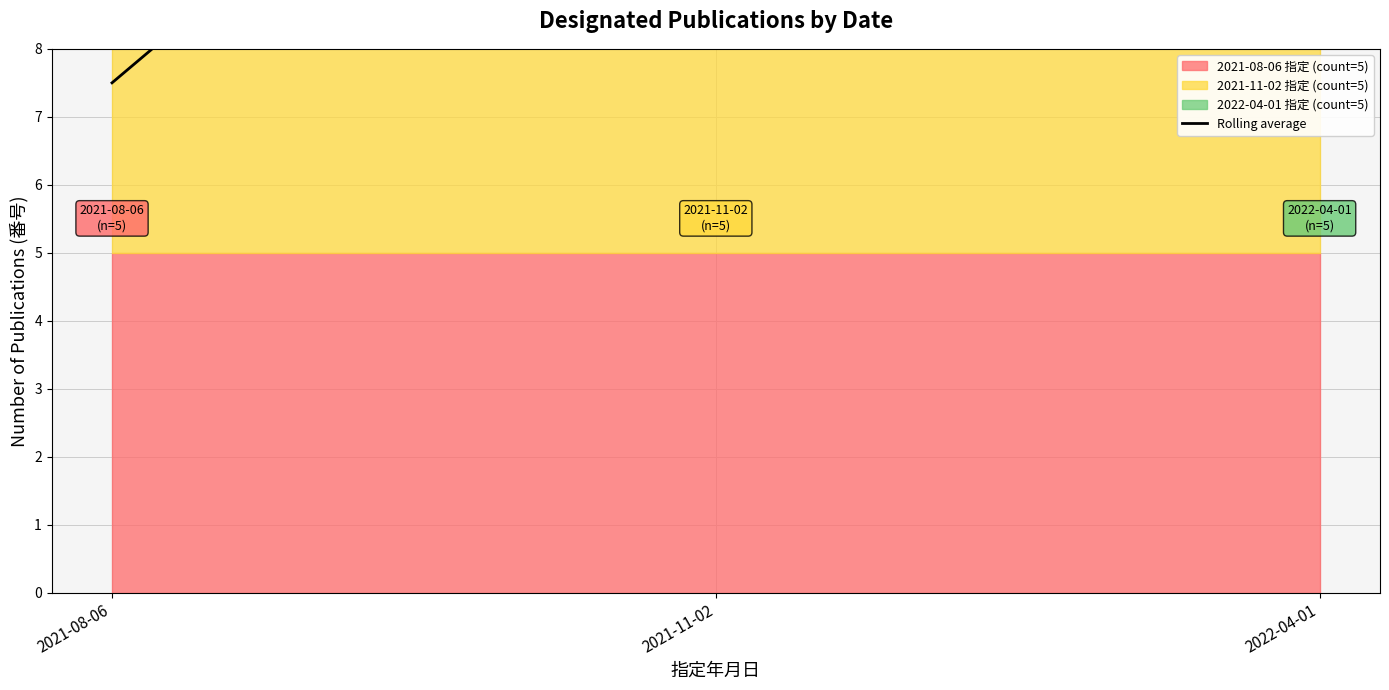

Reading right to left, extract all data points from this chart.

15.0	15.0	7.5